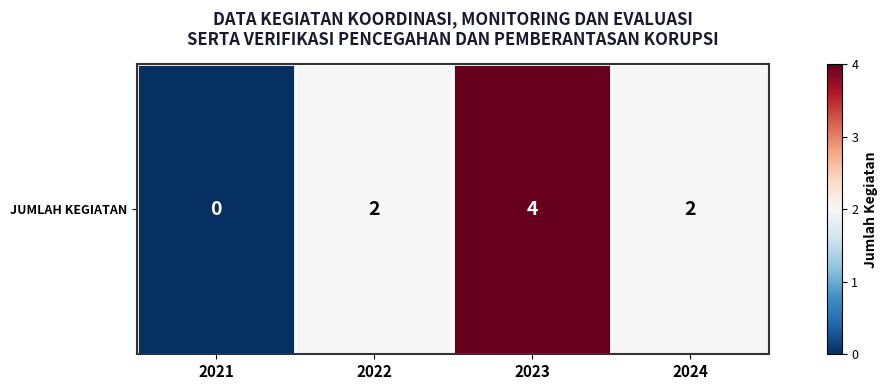

What is the difference between the values at 2022 and 2023?

2